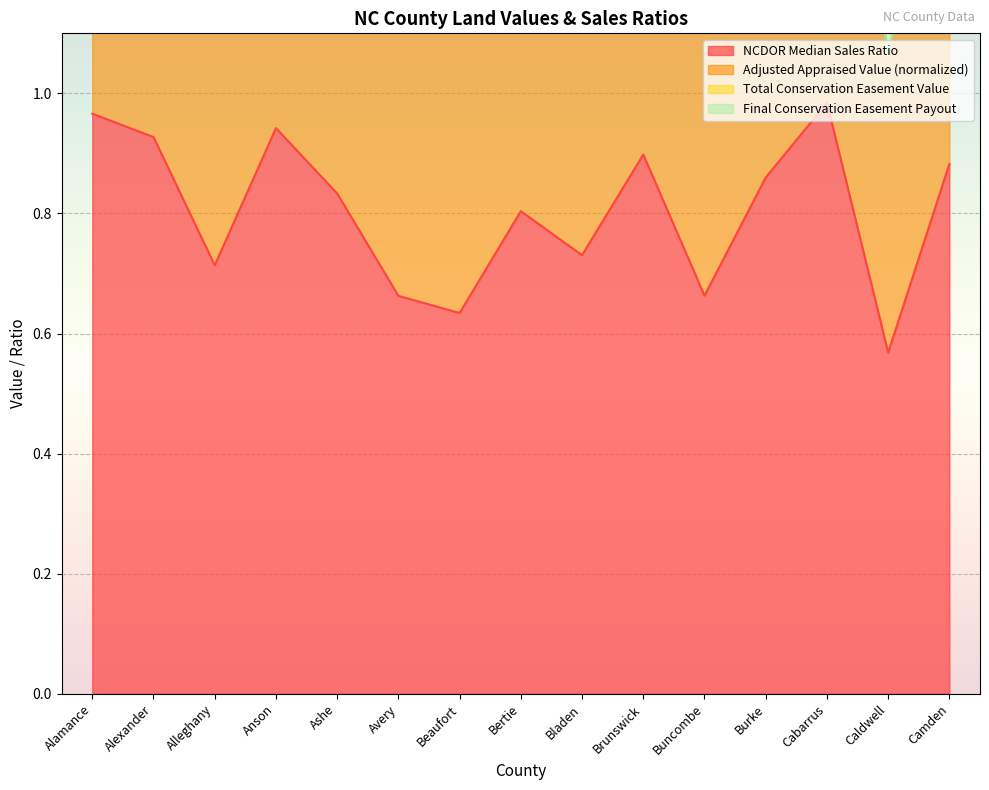

Reading left to right, transcribe all the data shown in this chart.

NCDOR Median Sales Ratio: Alamance=1.0	Alexander=0.9	Alleghany=0.7	Anson=0.9	Ashe=0.8	Avery=0.7	Beaufort=0.6	Bertie=0.8	Bladen=0.7	Brunswick=0.9	Buncombe=0.7	Burke=0.9	Cabarrus=1.0	Caldwell=0.6	Camden=0.9
Adjusted Appraised Value (normalized): Alamance=1.8	Alexander=1.7	Alleghany=1.3	Anson=1.7	Ashe=1.5	Avery=1.2	Beaufort=1.2	Bertie=1.5	Bladen=1.4	Brunswick=1.7	Buncombe=1.2	Burke=1.6	Cabarrus=1.8	Caldwell=1.1	Camden=1.6